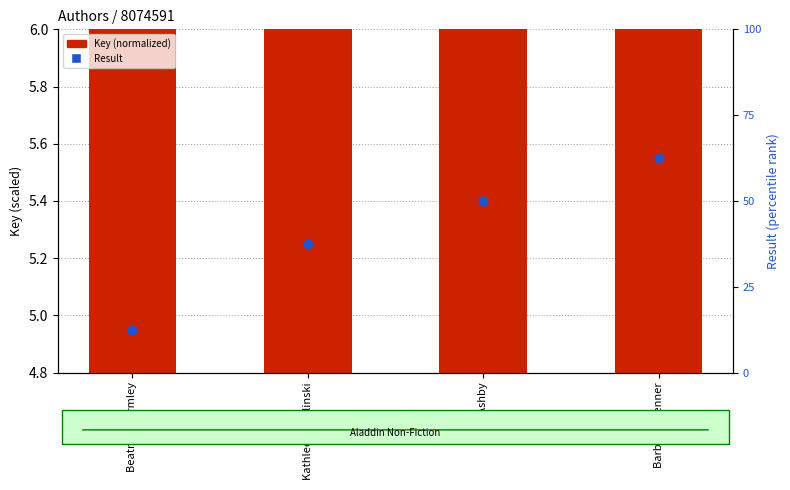

Which series has the widest spread of Y values?

Result